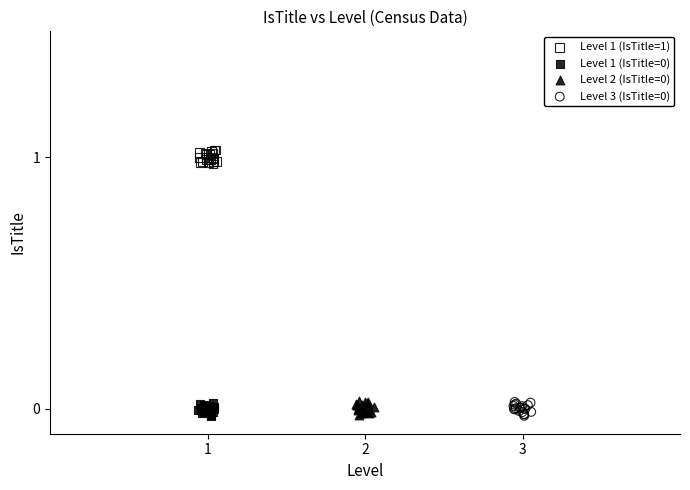

Which series contains the highest Y value?

Level 1 (IsTitle=1)